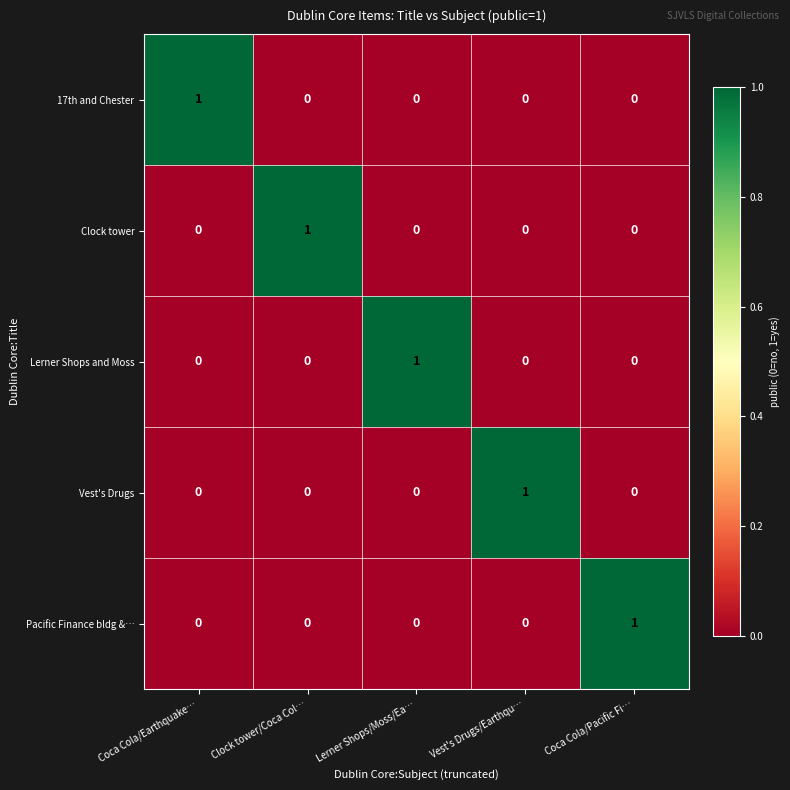

Is it true that Lerner Shops and Moss equals 0 at Coca Cola/Earthquake…?

True